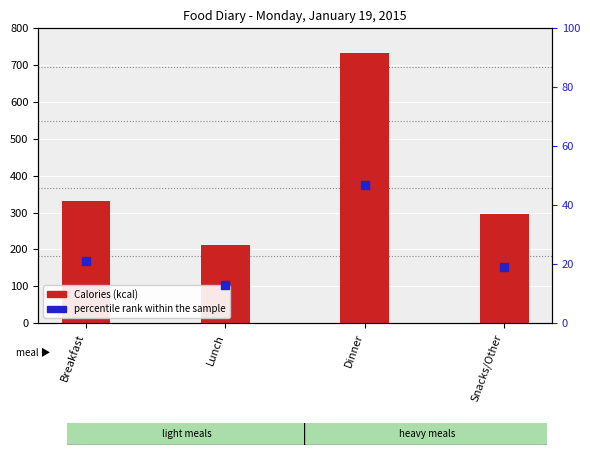

Rank the series by their average value, from lowest to highest.

percentile rank within the sample, Calories (kcal)